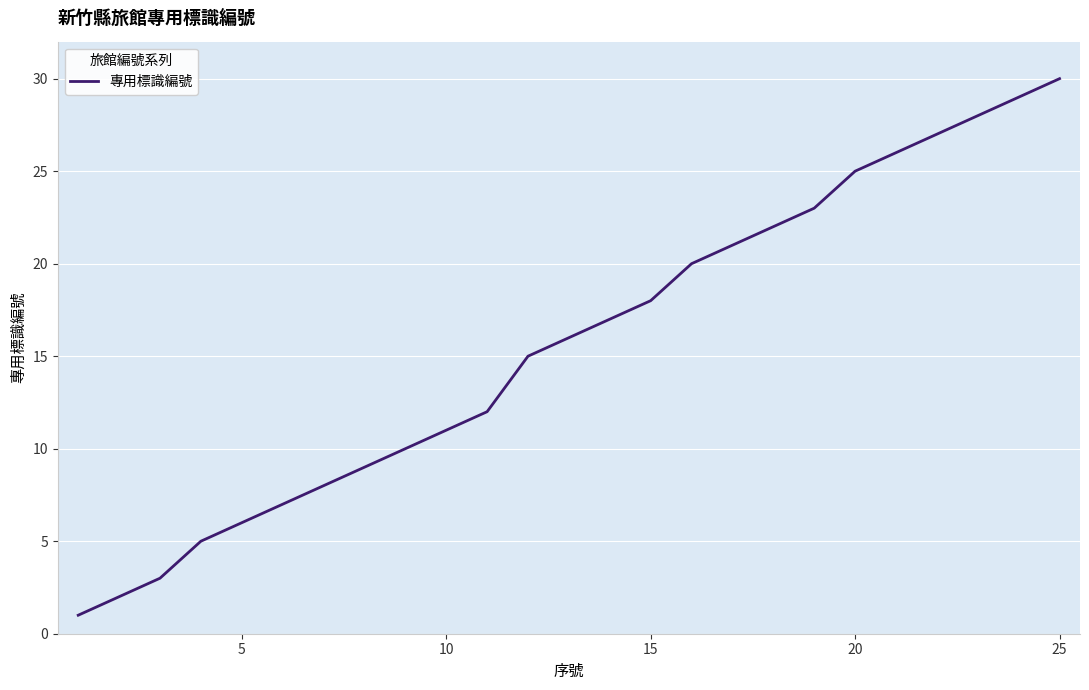

Reading right to left, what are all the values shown in this chart?

30	29	28	27	26	25	23	22	21	20	18	17	16	15	12	11	10	9	8	7	6	5	3	2	1